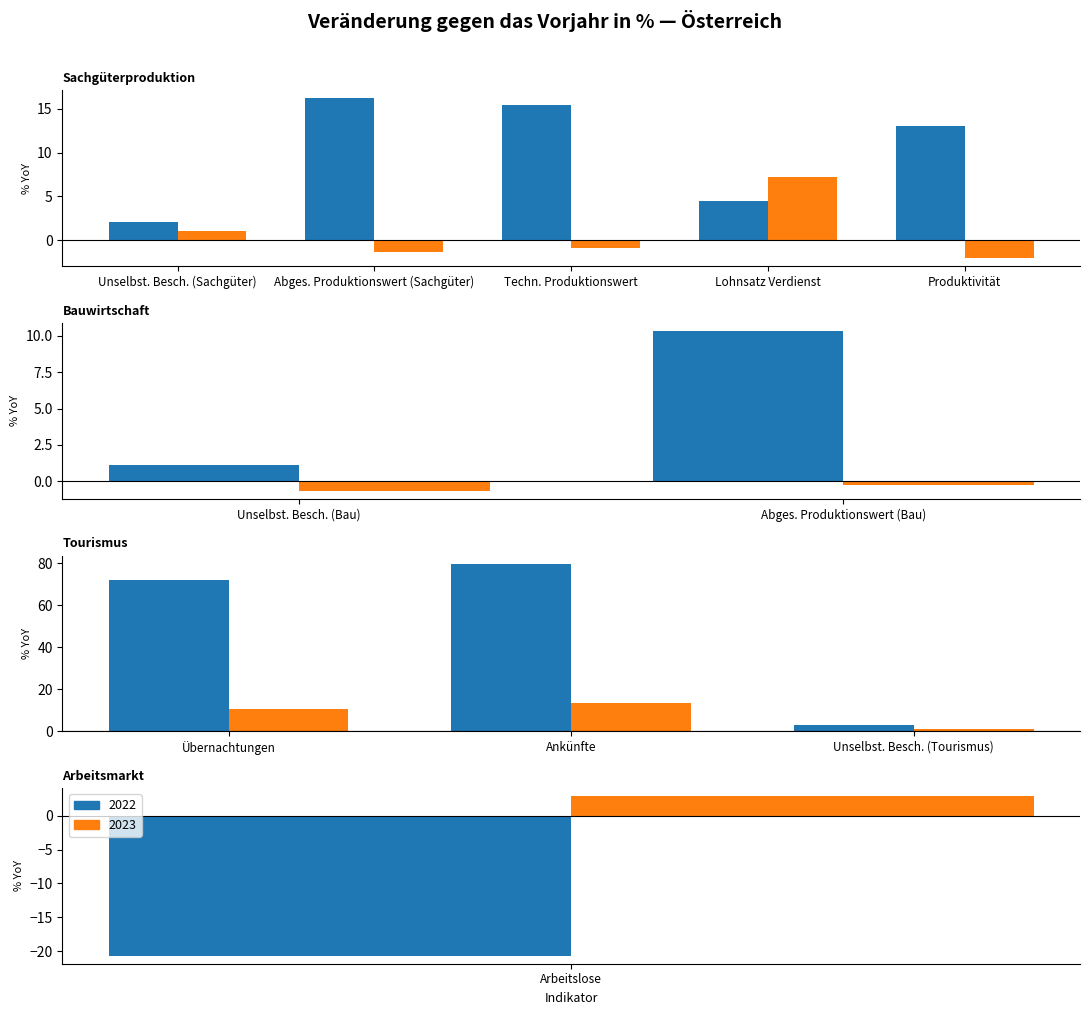

What is the difference between the 2023 values at 1 and 3?

8.6